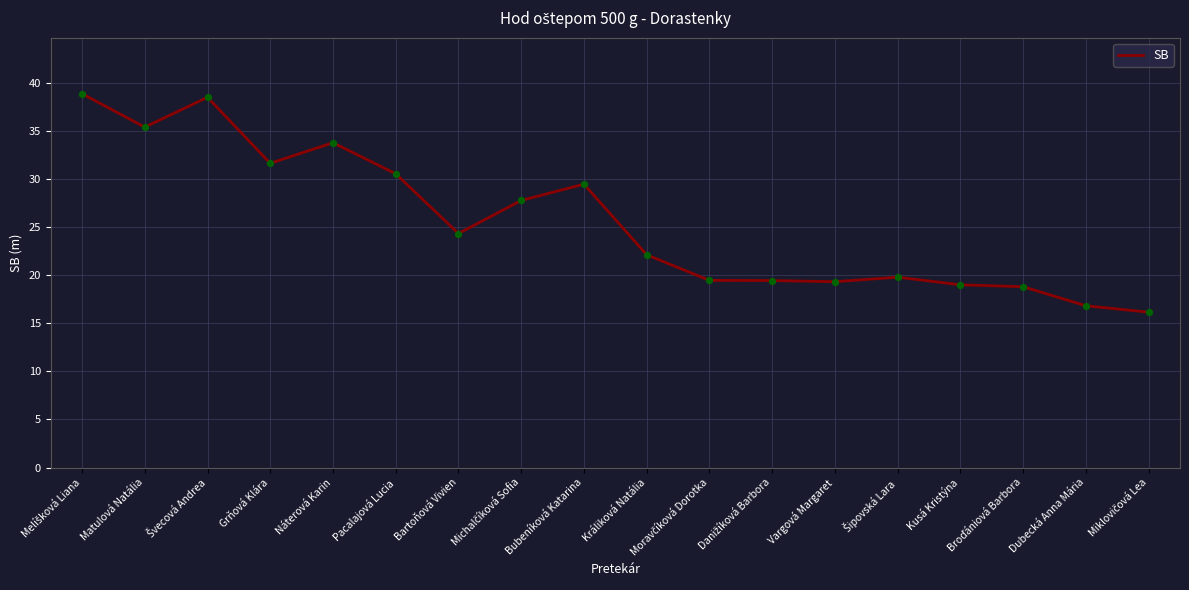

What is the change in value from Bartoňová Vivien to Bubeníková Katarina?

+5.1